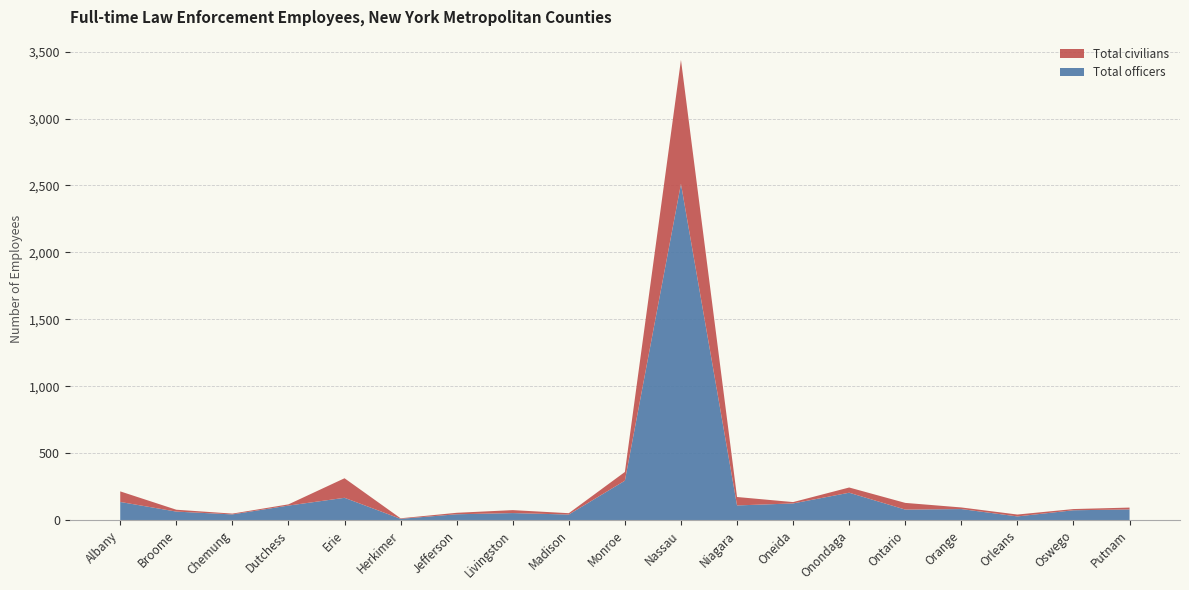

Reading left to right, what are all the values shown in this chart?

Total officers: Albany=136	Broome=64	Chemung=43	Dutchess=109	Erie=167	Herkimer=10	Jefferson=44	Livingston=53	Madison=42	Monroe=295	Nassau=2512	Niagara=110	Oneida=125	Onondaga=205	Ontario=79	Orange=83	Orleans=28	Oswego=74	Putnam=80
Total civilians: Albany=79	Broome=14	Chemung=6	Dutchess=9	Erie=146	Herkimer=4	Jefferson=11	Livingston=22	Madison=10	Monroe=65	Nassau=926	Niagara=63	Oneida=10	Onondaga=39	Ontario=50	Orange=12	Orleans=14	Oswego=9	Putnam=14